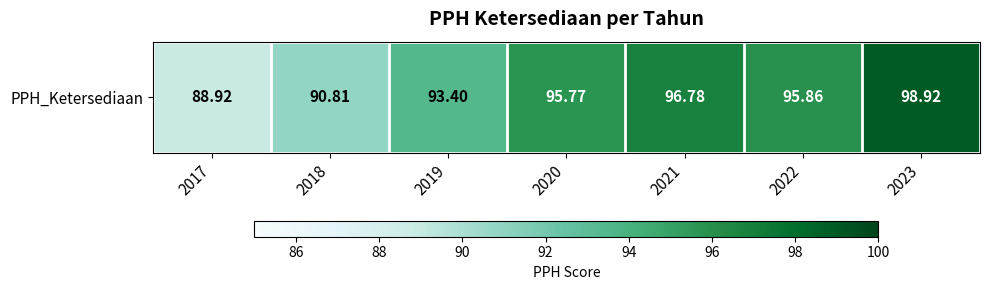

Rank the categories by value from highest to lowest.

2023, 2021, 2022, 2020, 2019, 2018, 2017